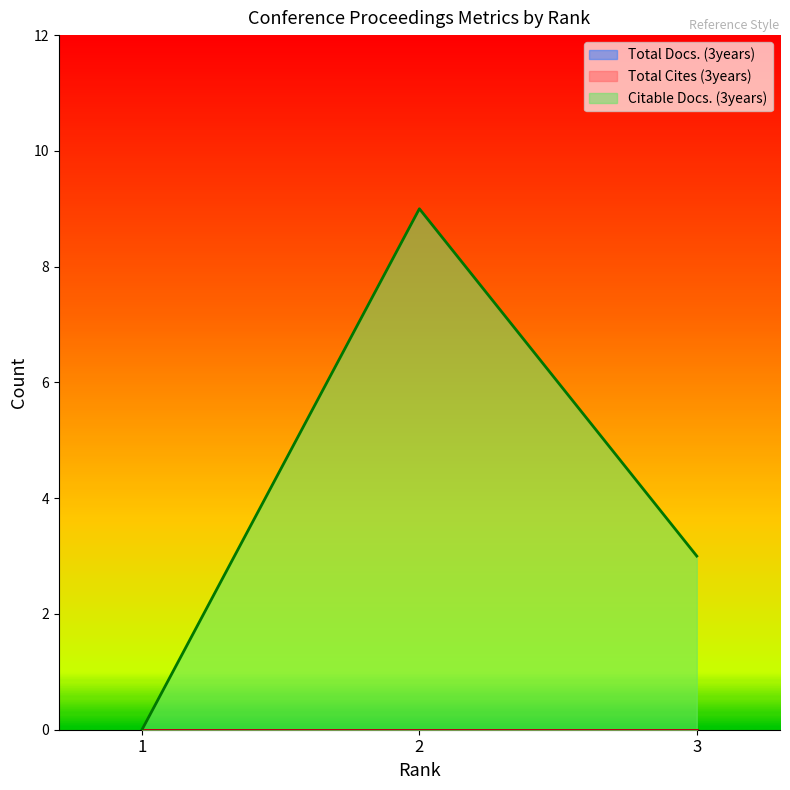

How many series are shown in this chart?

3